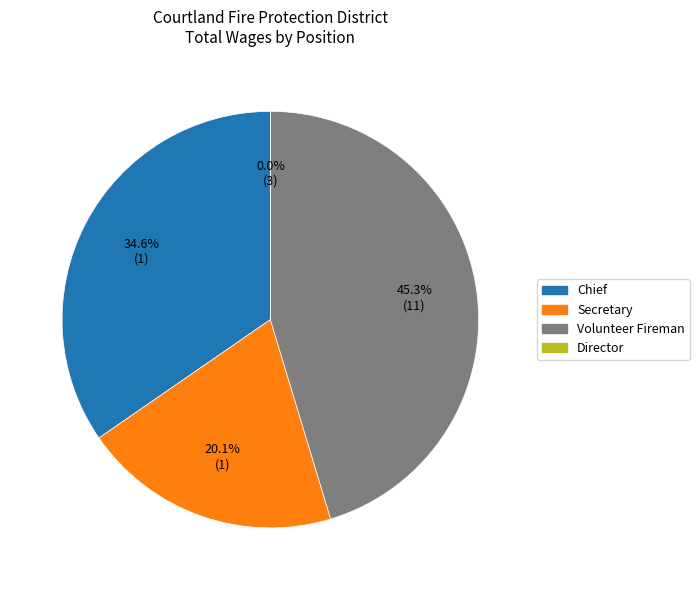

How many segments does this pie chart have?

4